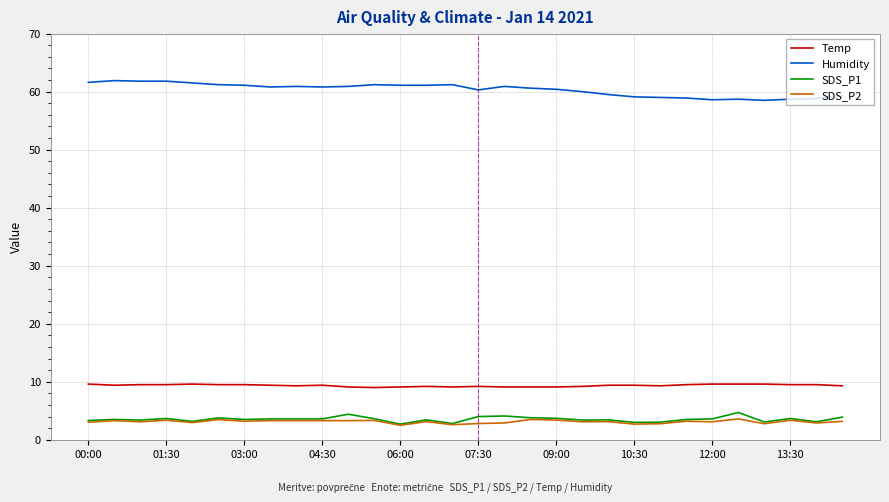

Which series has the largest total across all categories?

Humidity